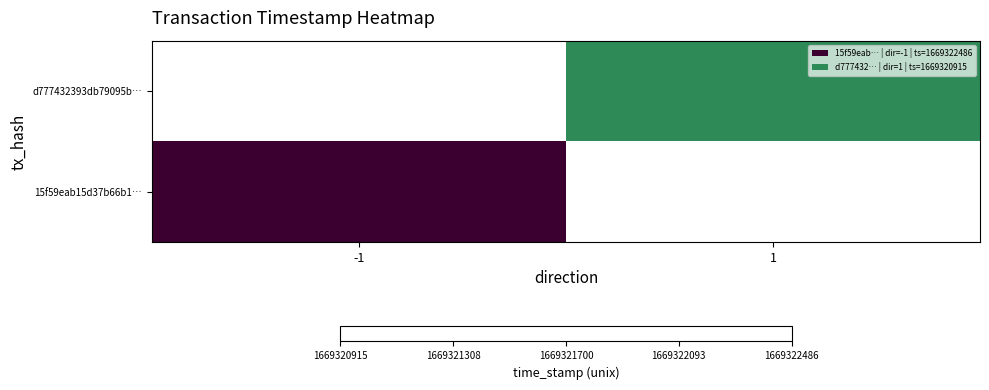

Rank the categories by 15f59eab15d37b66b1… value from highest to lowest.

-1, 1